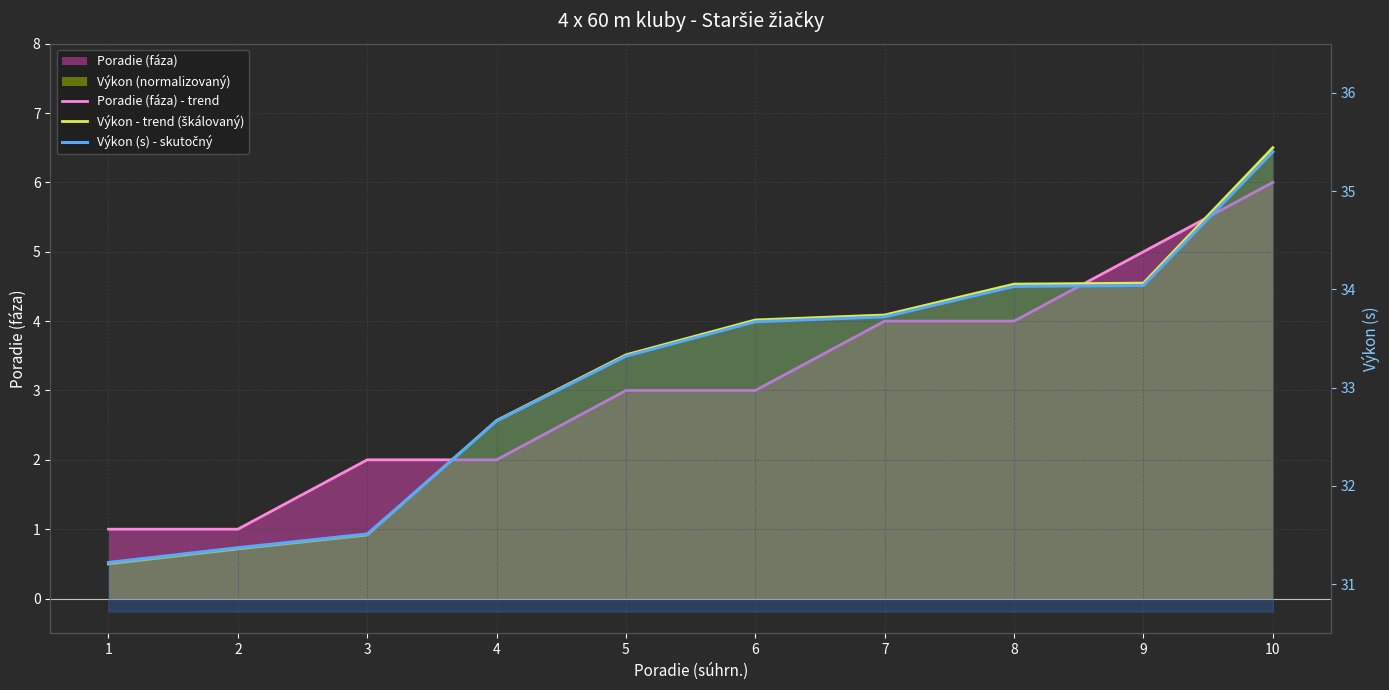

Which category has the highest value in the Výkon (s) - skutočný series?

10